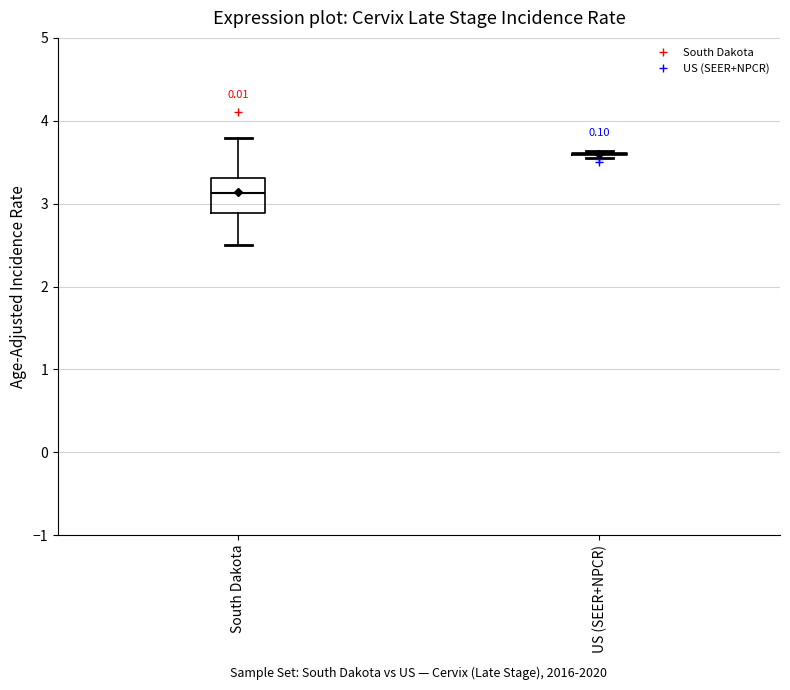

Comparing the boxes themselves (not the whiskers), which one is the tallest?

South Dakota